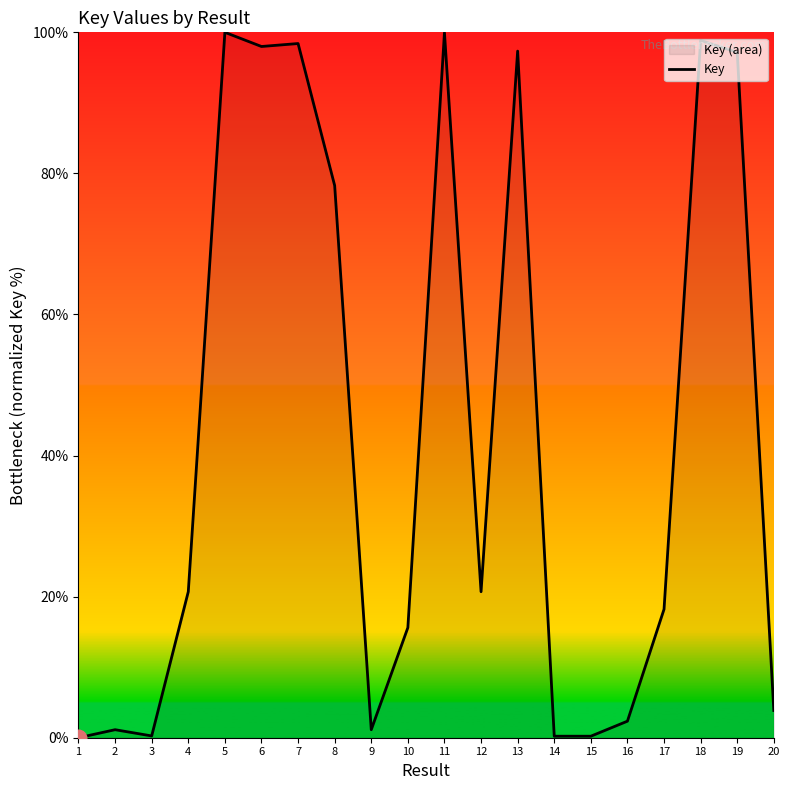

What is the value of the 12th point from the left?

20.7